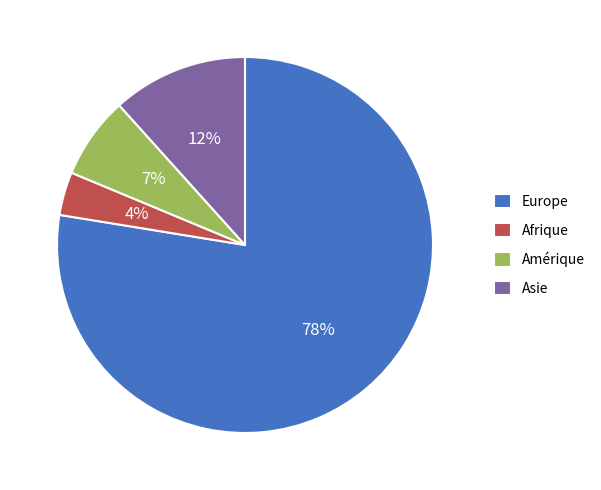

How many segments does this pie chart have?

4